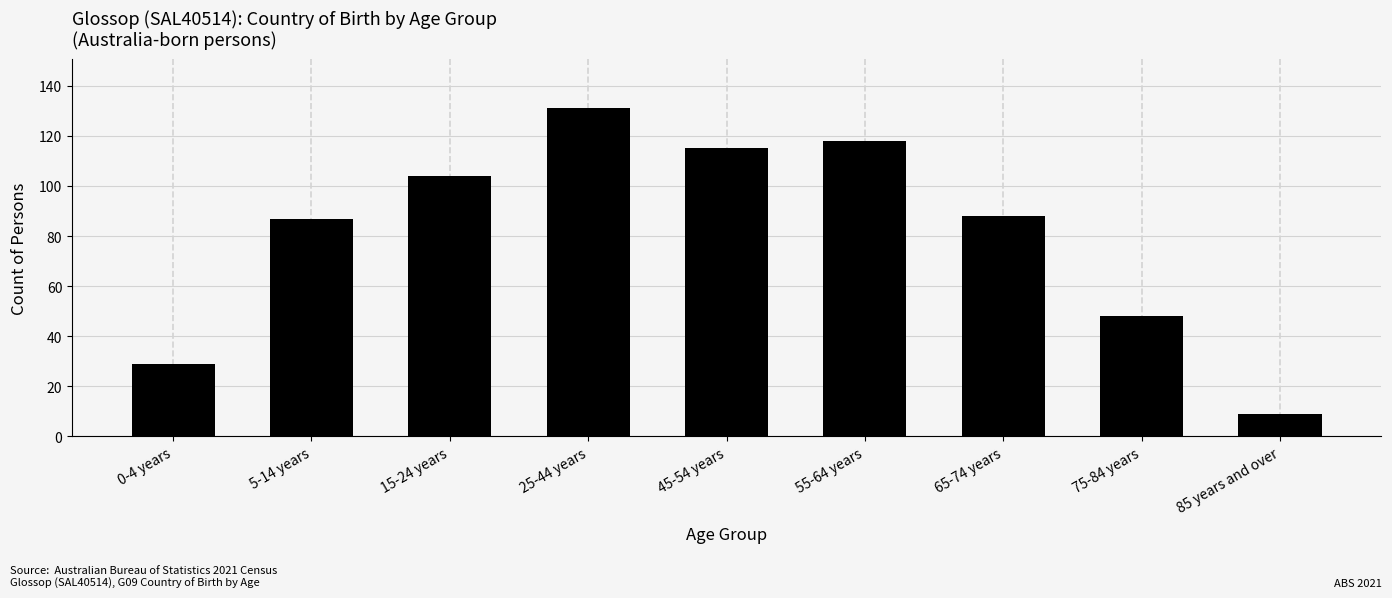

Reading left to right, extract all data points from this chart.

0-4 years=29	5-14 years=87	15-24 years=104	25-44 years=131	45-54 years=115	55-64 years=118	65-74 years=88	75-84 years=48	85 years and over=9